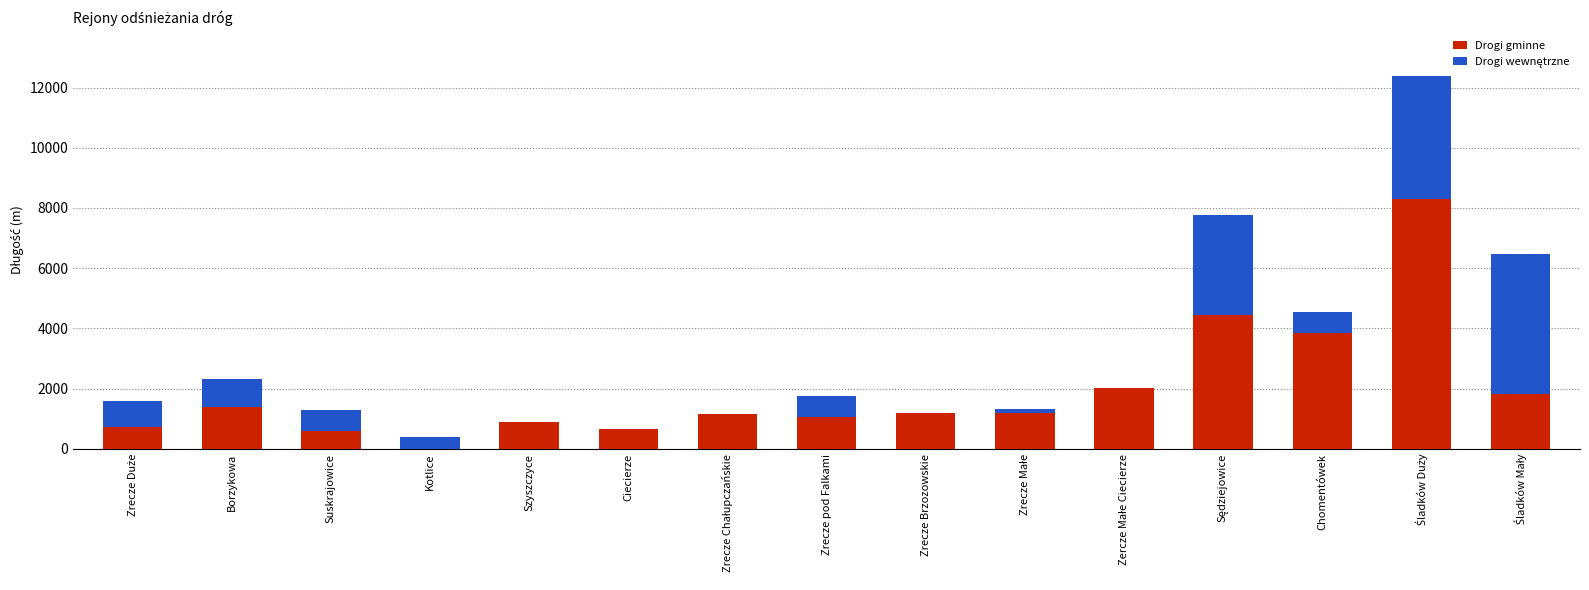

Read the Drogi gminne value at Chomentówek.

3842